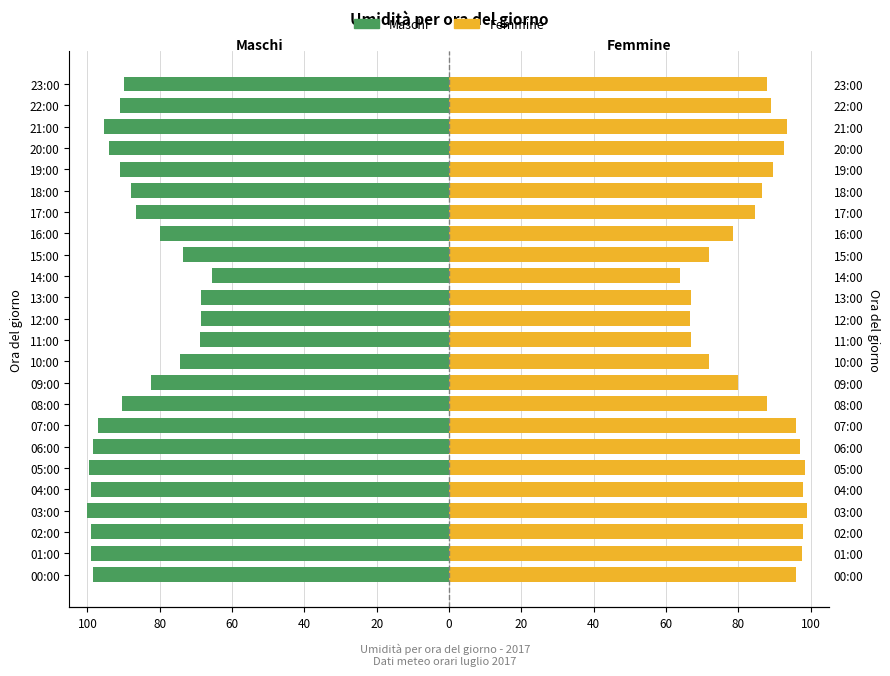

Which has a higher value, 10:00 or 17:00?

10:00